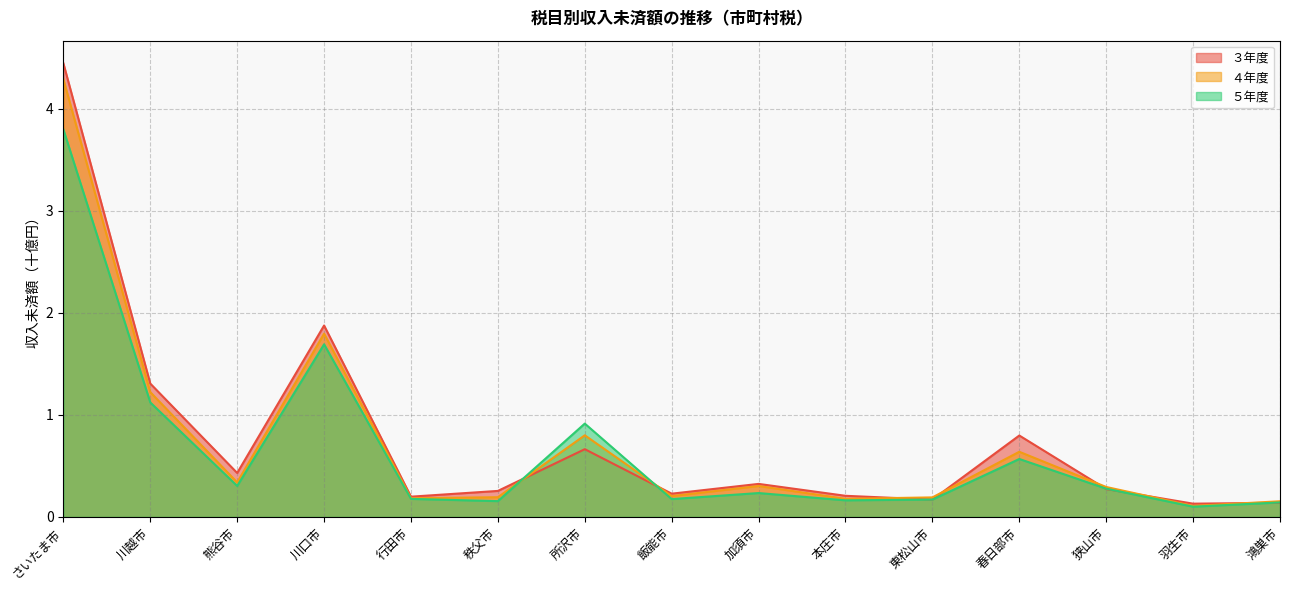

True or false: ３年度 has a value of 0.4 at 加須市.

False